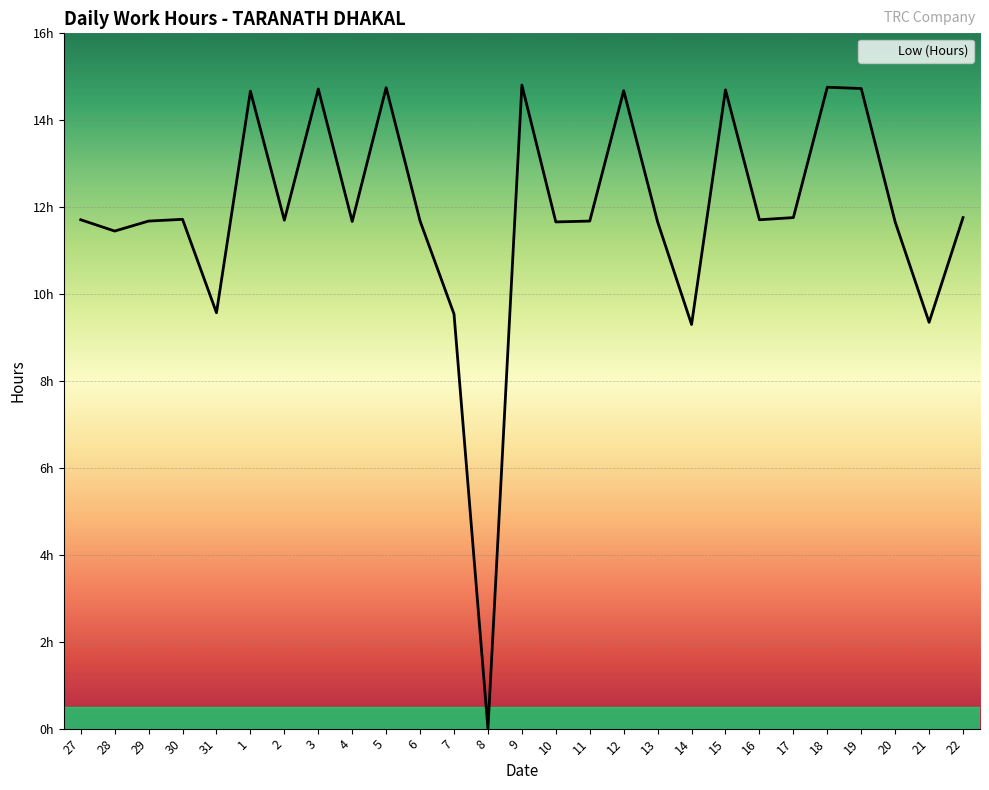

Does the chart display data point markers on the line(s)?

No